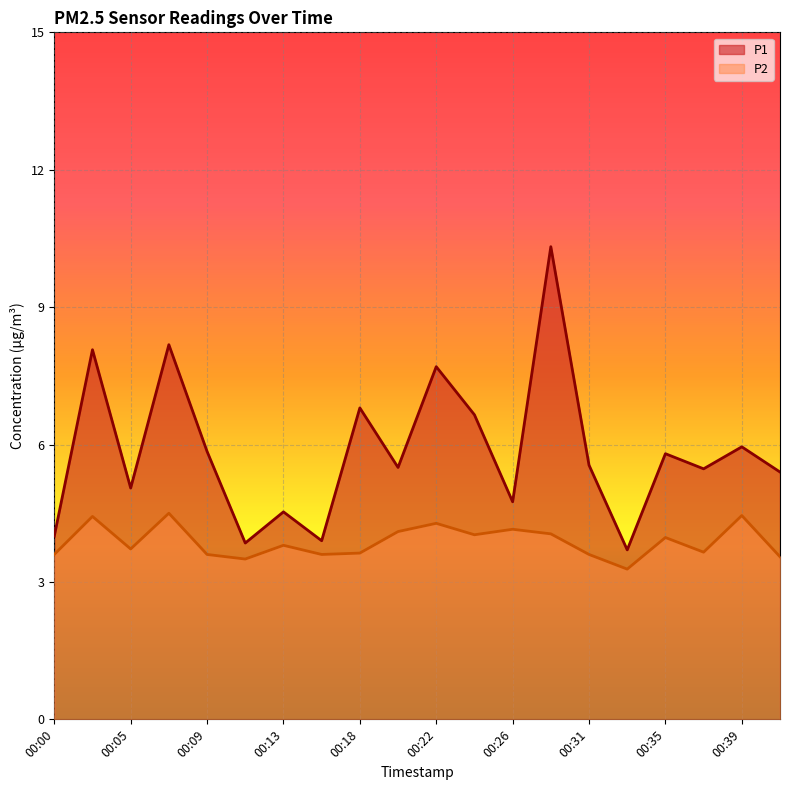

What are all the series names shown in the legend?

P1, P2